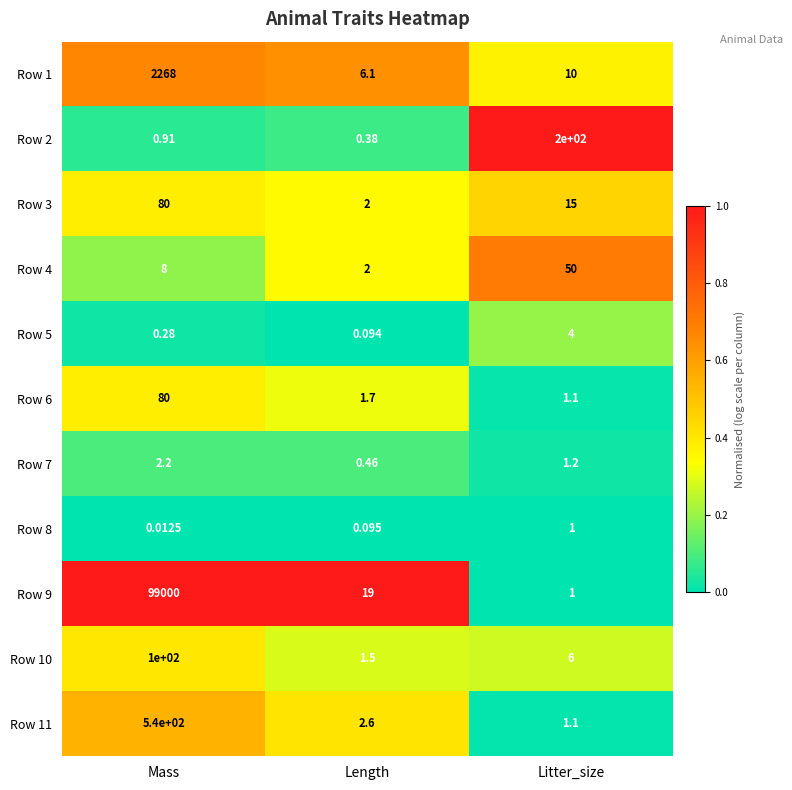

Which category has the highest value across all series?

Mass